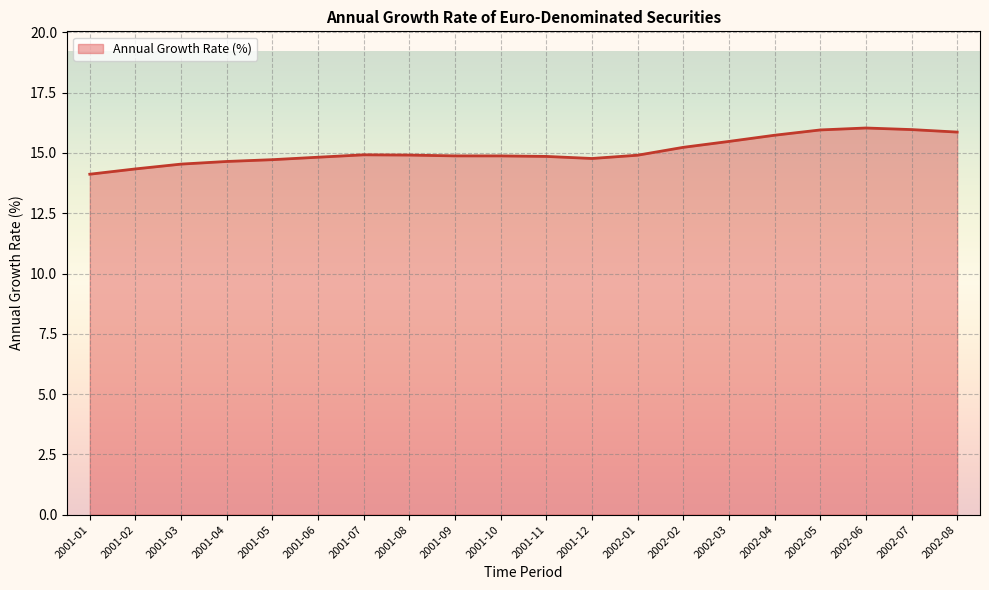

Between 2001-01 and 2001-07, which is larger?

2001-07